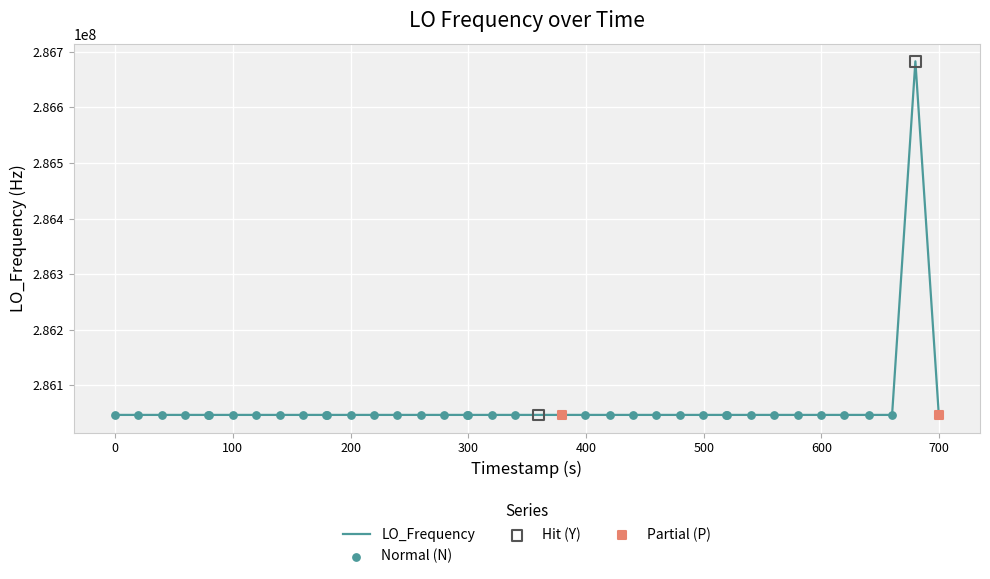

What is the greatest value displayed?

286682704.5